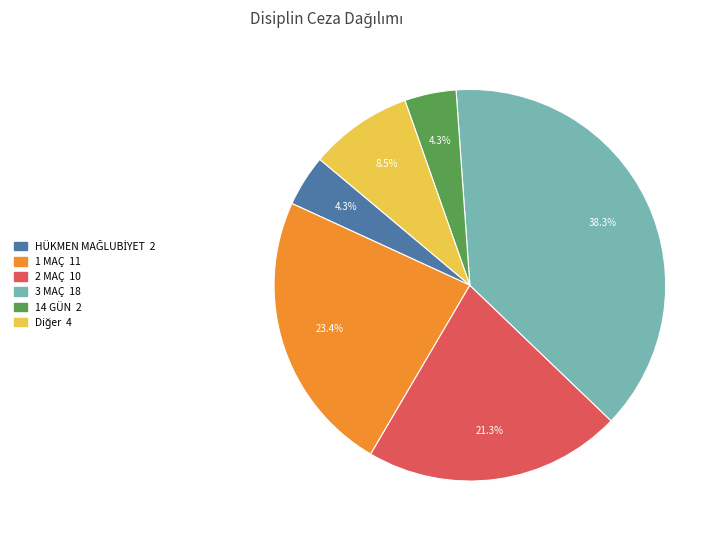

Does any single category account for the majority?

No